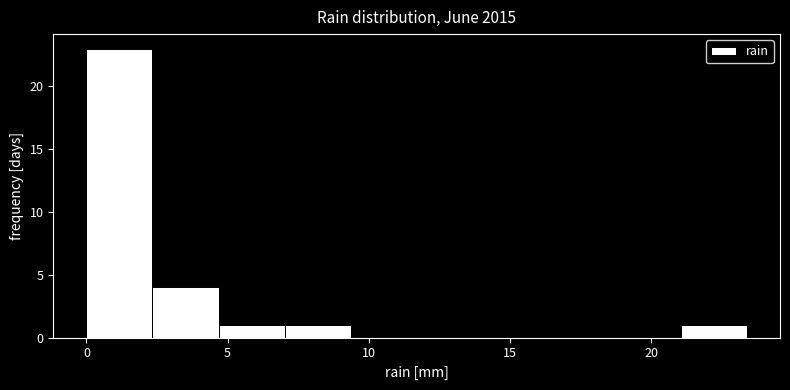

What is the height of the bar covering 4.5 to 7.0 on the x-axis? Neither the bar edges nor the heights are printed on the chart, so give them approximately, as read against the axes.

1